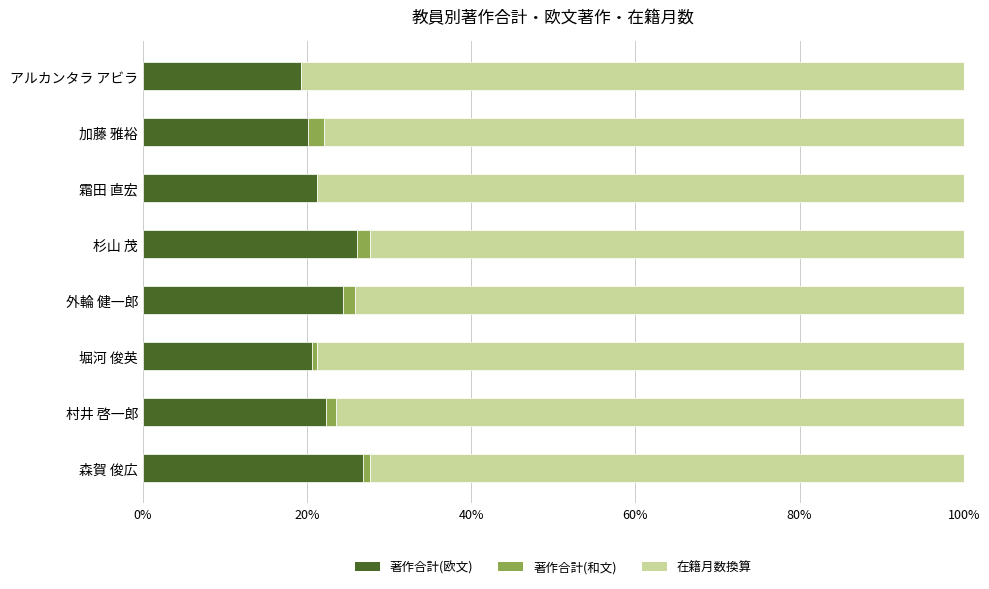

Where does the 著作合計(和文) series first go above 1?

加藤 雅裕